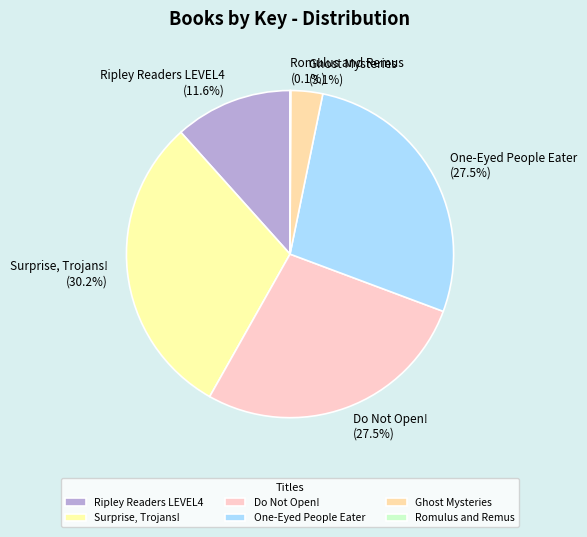

Approximately how many times larger is the value at Do Not Open! (27.5%) compared to One-Eyed People Eater (27.5%)?

1.0